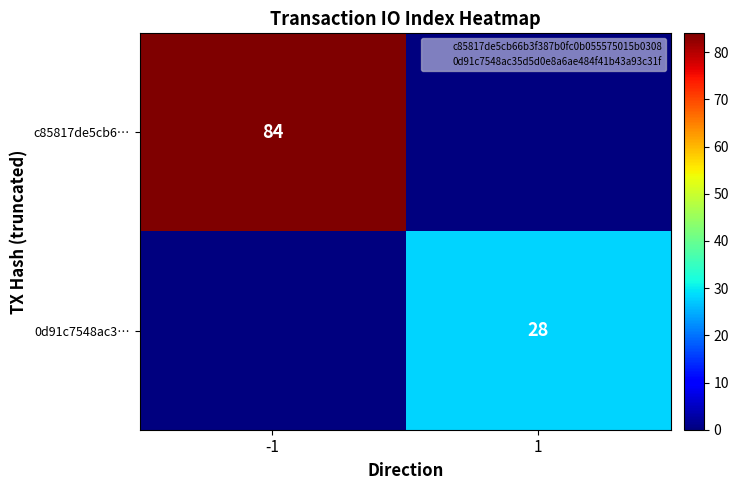

Is it true that 0d91c7548ac3… equals 19 at 1?

False